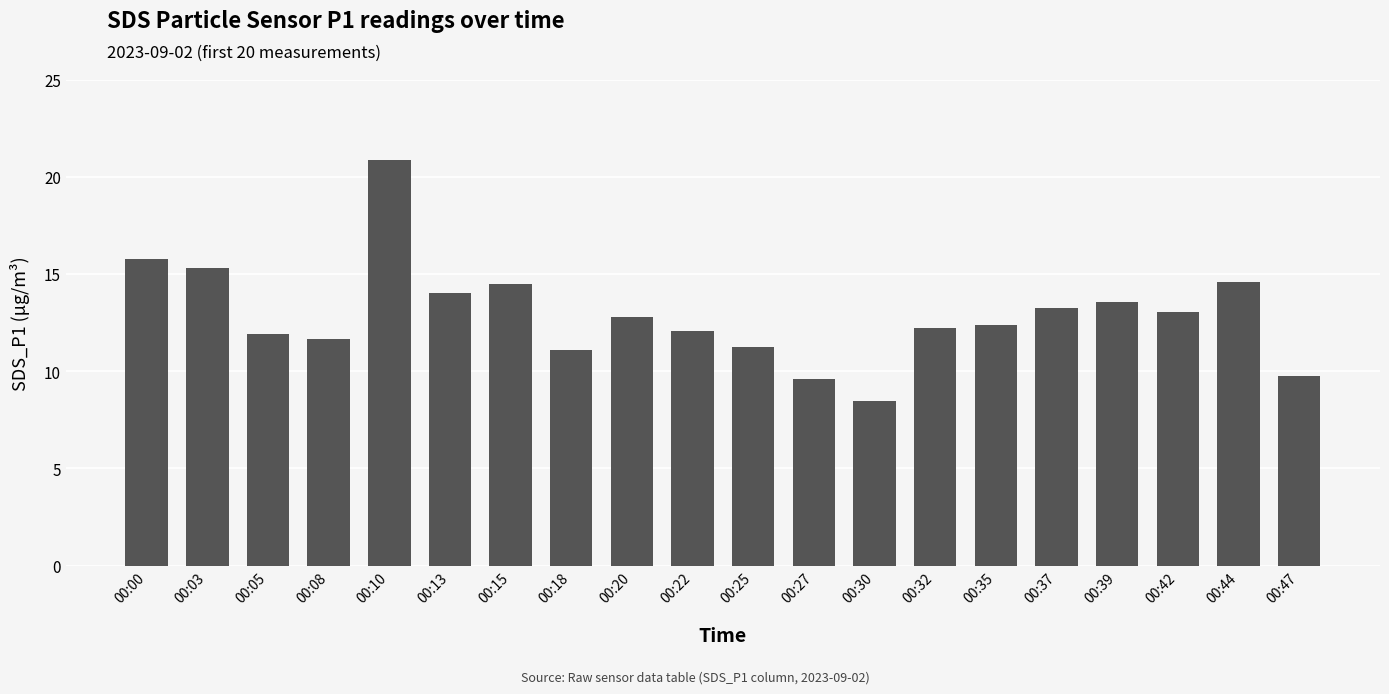

Read the value at 00:22.

12.1